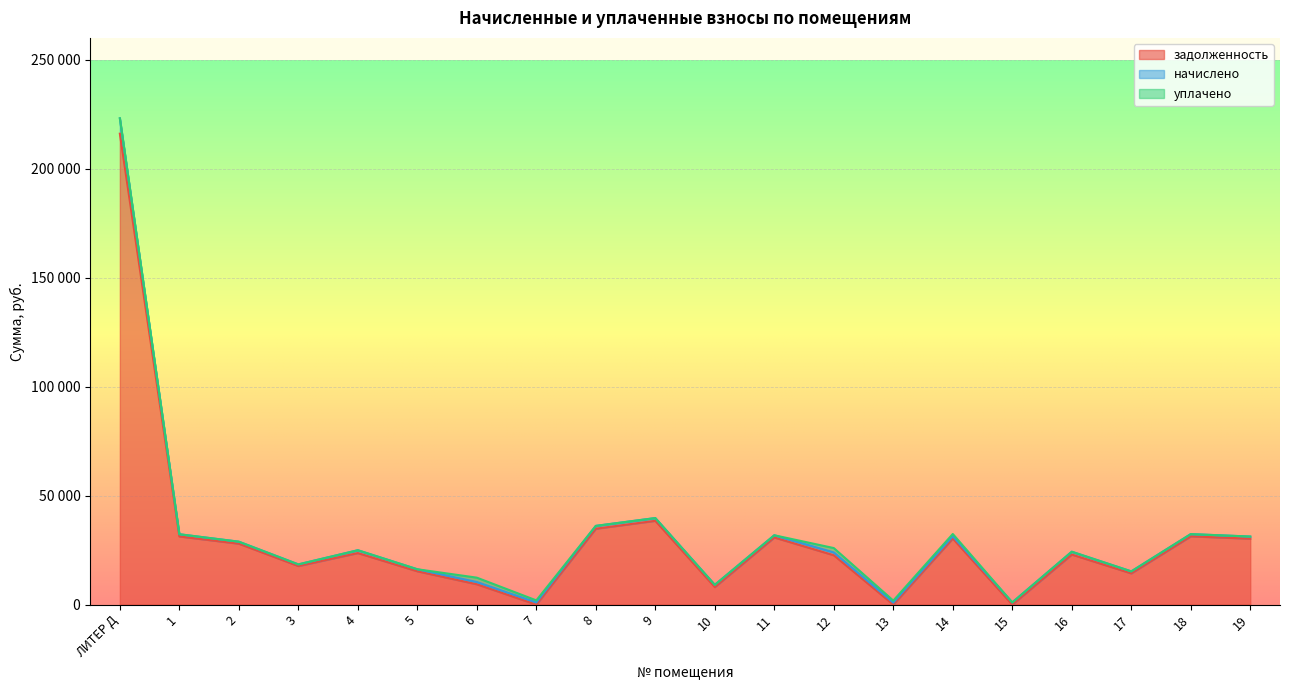

In задолженность, how many points are higher than both neighbors (excluding endpoints)?

6